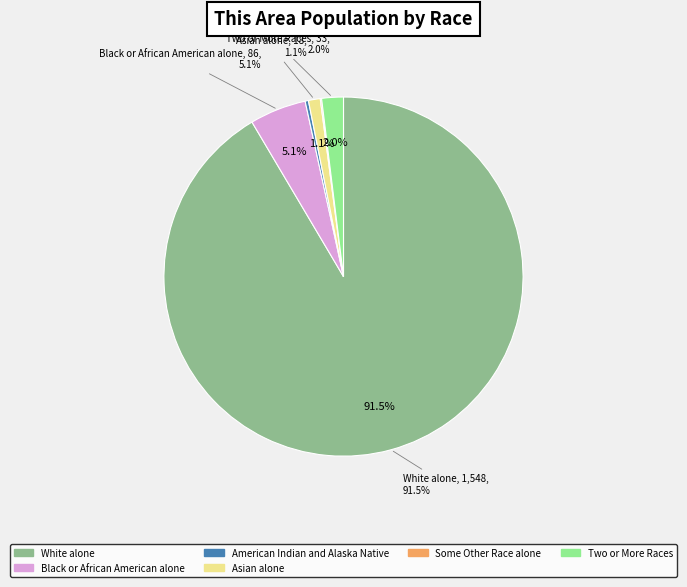

What is the majority slice?

White alone